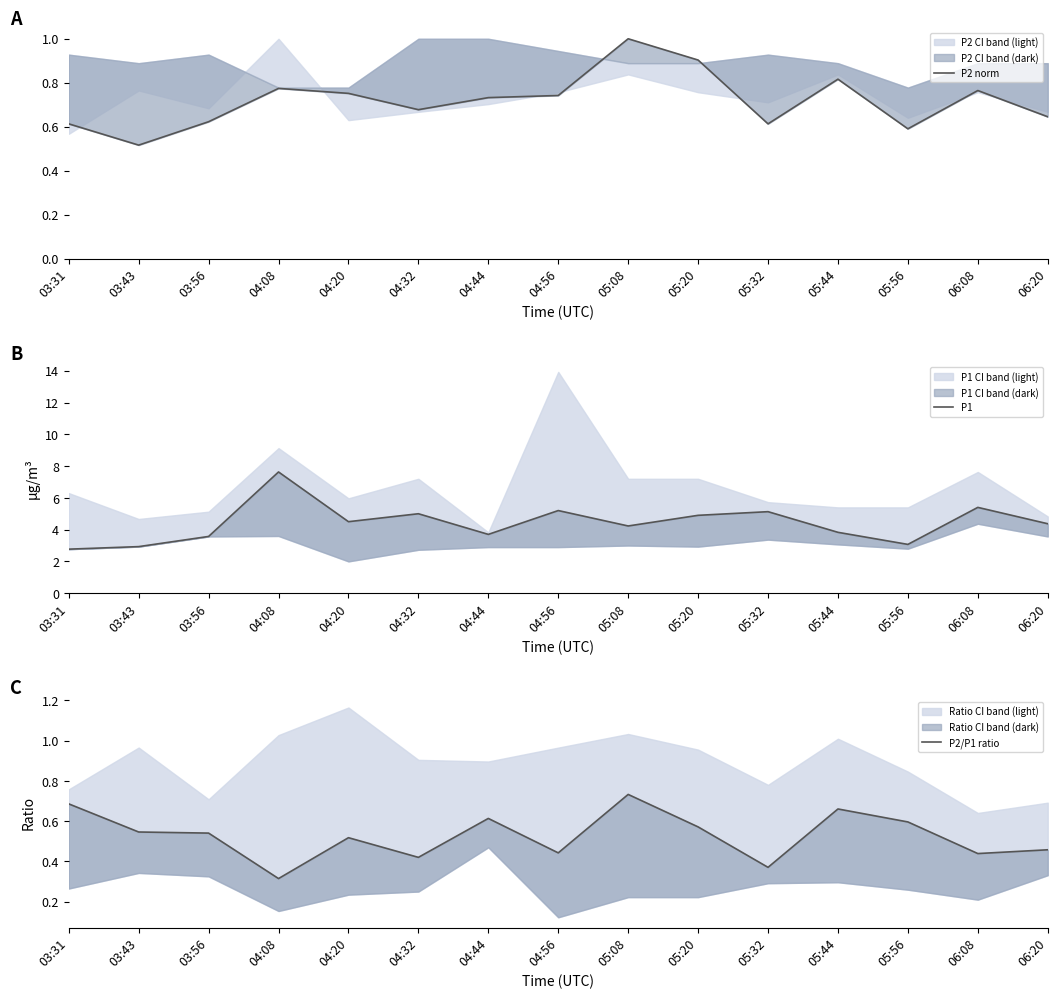

At how many categories does at least one series exceed 2?

15